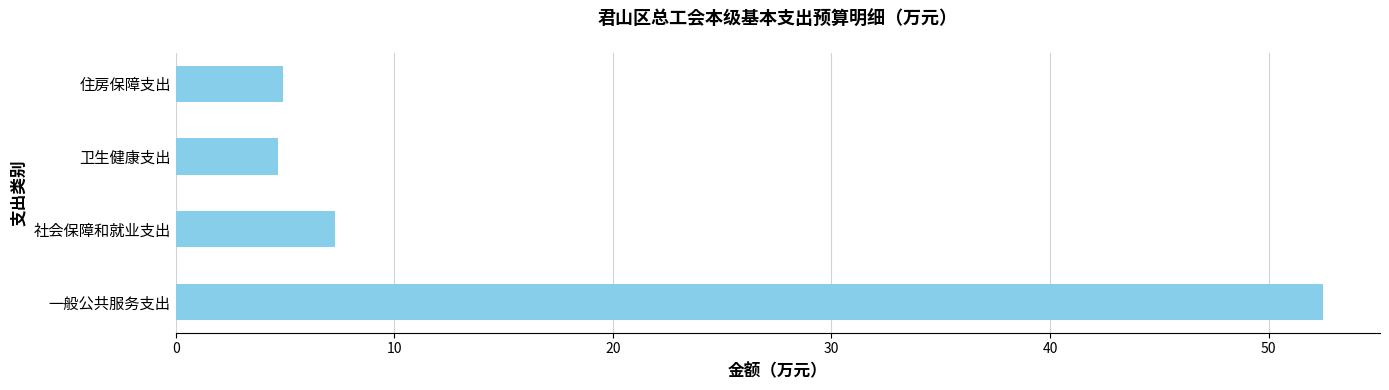

What is the smallest value displayed?

4.7